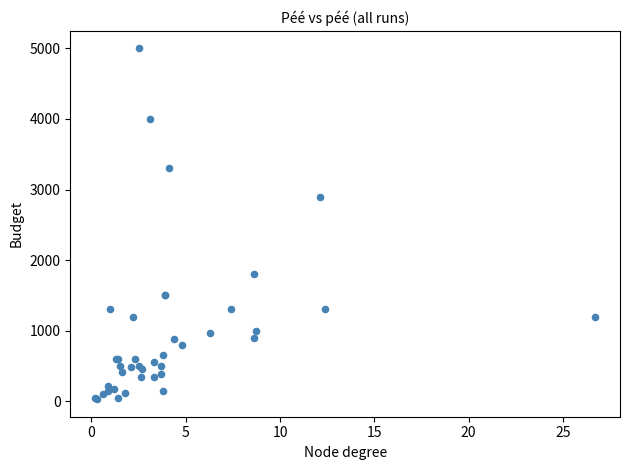

What Y value in the scatter plot is closest to 2514?

2900